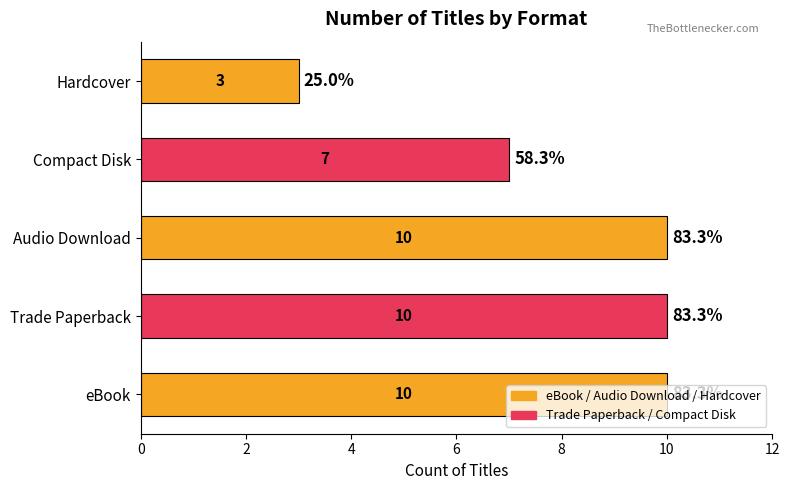

Does the chart contain stacked bars?

No